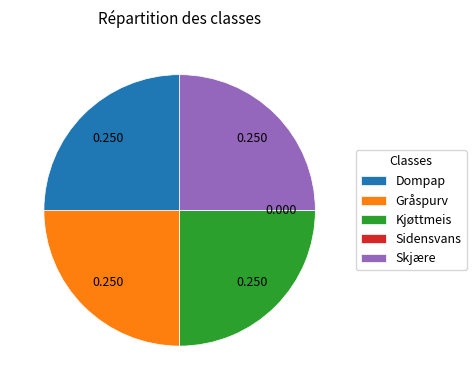

Is there a majority slice in this chart?

No